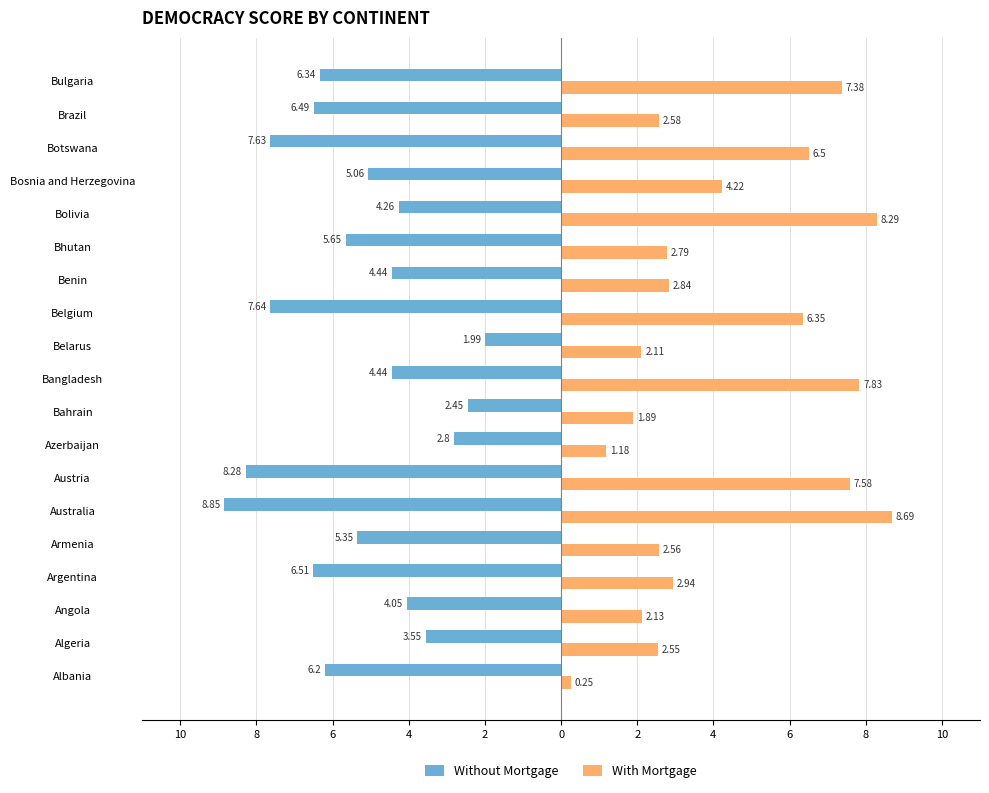

What are all the series names shown in the legend?

Without Mortgage, With Mortgage